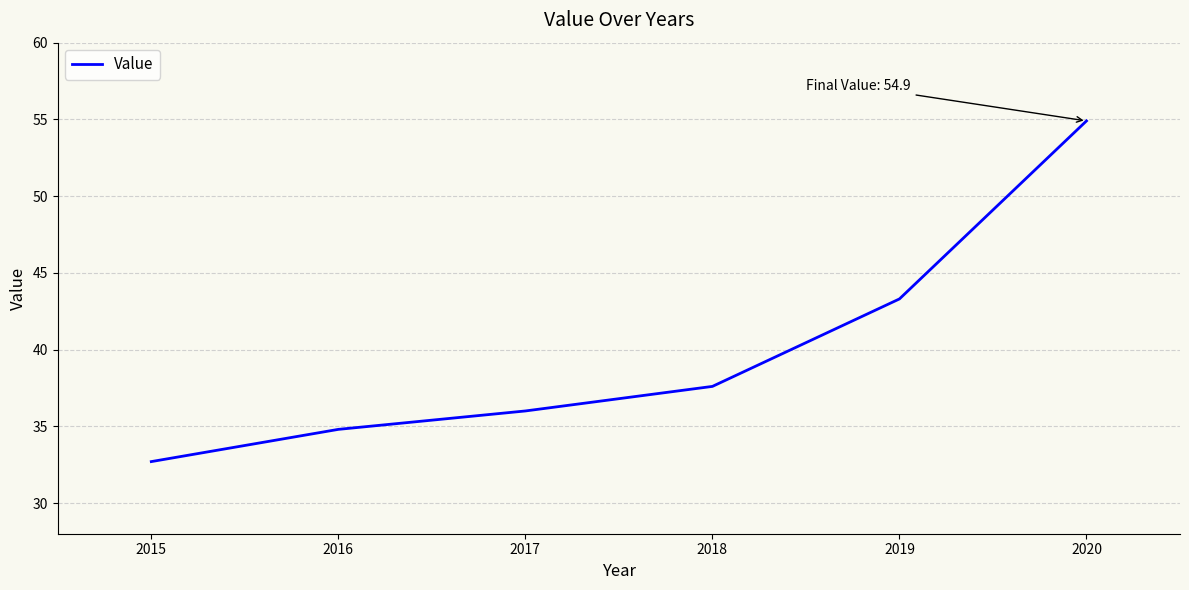

How many values are below 37?

3